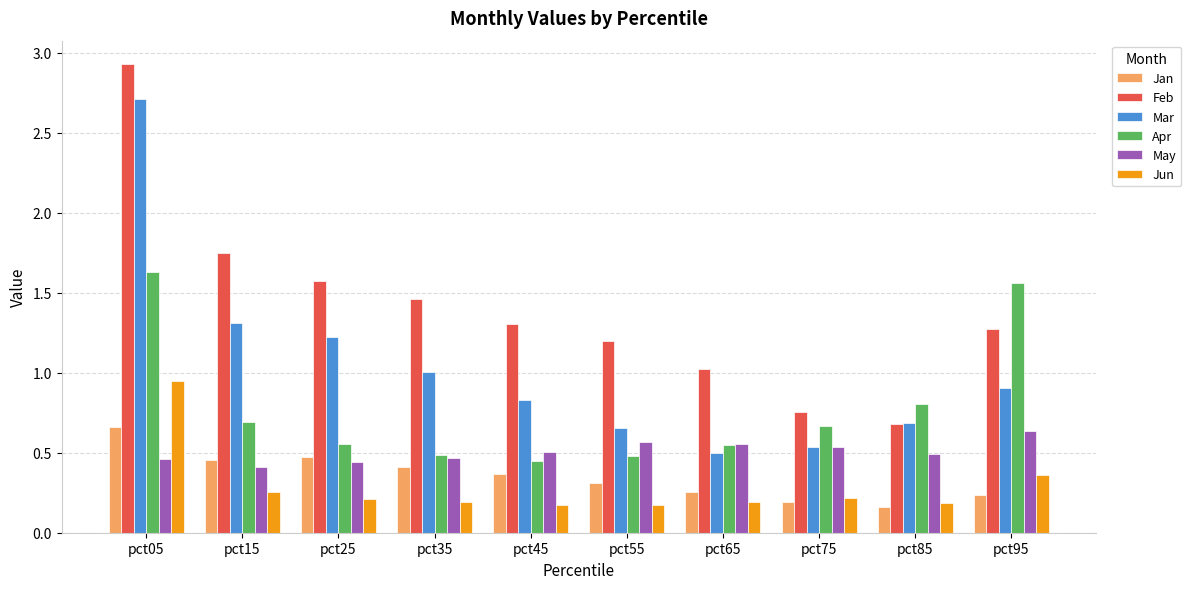

What is the spread (max minus min) of values at pct45?

1.1